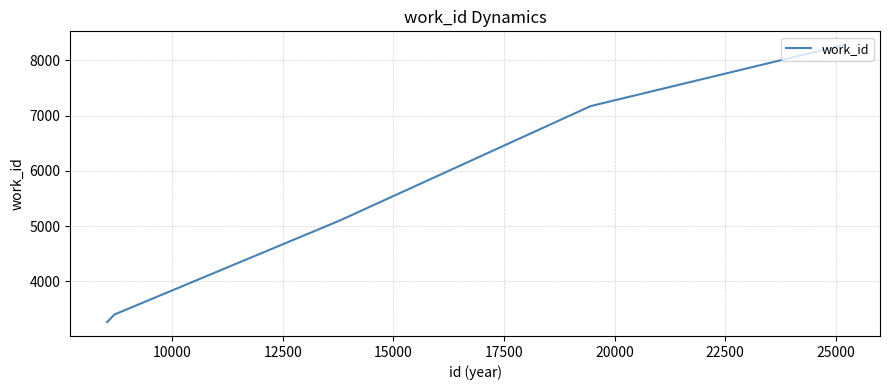

What is the difference between the maximum and minimum values?

5008